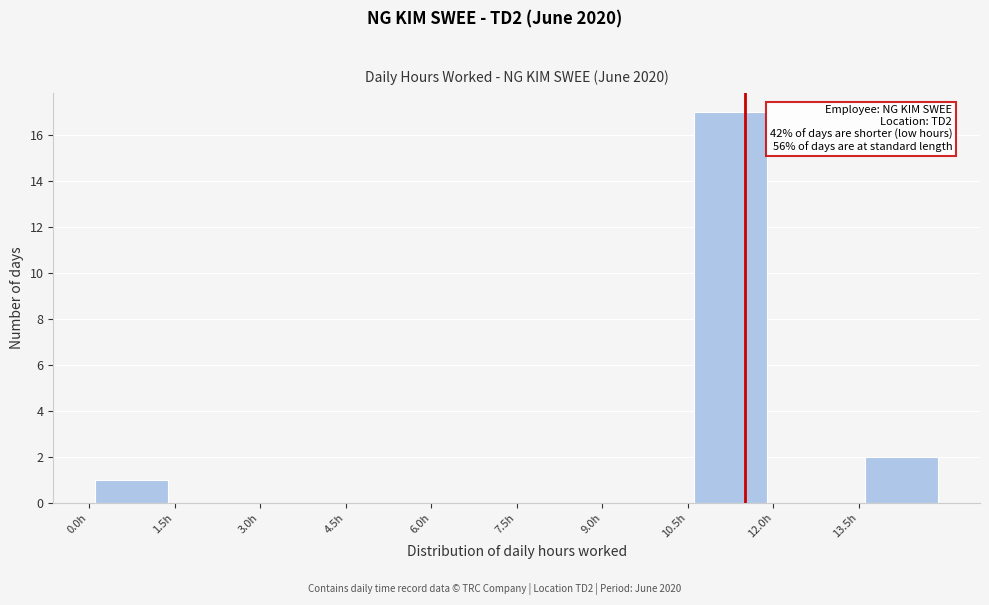

Over which range of the x-axis is the bar tallest?

10.5 to 12.0